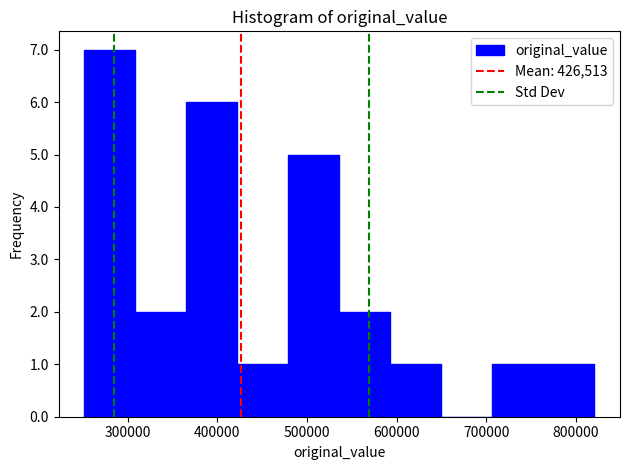

Reading left to right, list every bar in this chart as the range it spans on the x-axis followed by its height. Neither the bar edges nor the heights are printed on the chart, so give them approximately, as read against the axes.

250000 to 310000: 7
310000 to 370000: 2
370000 to 420000: 6
420000 to 480000: 1
480000 to 540000: 5
540000 to 590000: 2
590000 to 650000: 1
650000 to 710000: 0
710000 to 760000: 1
760000 to 820000: 1